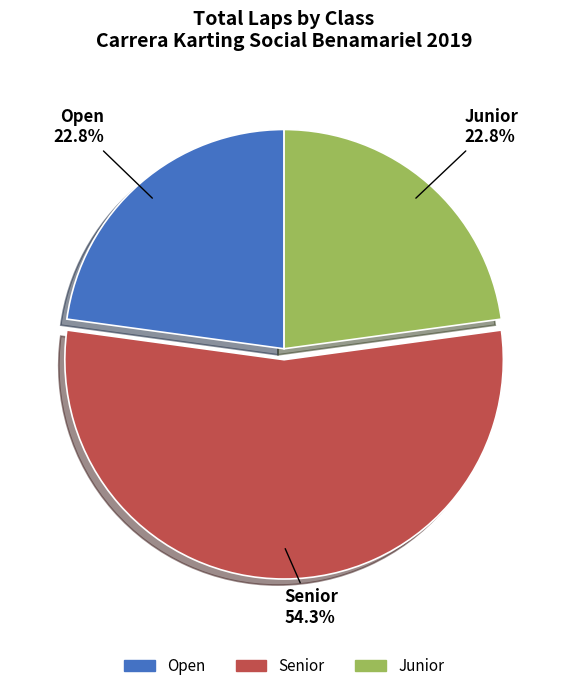

How many segments does this pie chart have?

3